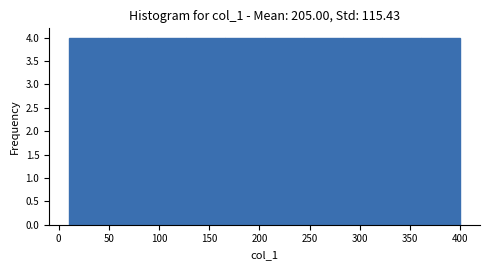

Reading left to right, transcribe this chart: for each bar, give the range it covers on the x-axis and its height. Neither the bar edges nor the heights are printed on the chart, so give them approximately, as read against the axes.

10 to 49: 4
49 to 88: 4
88 to 127: 4
127 to 166: 4
166 to 205: 4
205 to 244: 4
244 to 283: 4
283 to 322: 4
322 to 361: 4
361 to 400: 4